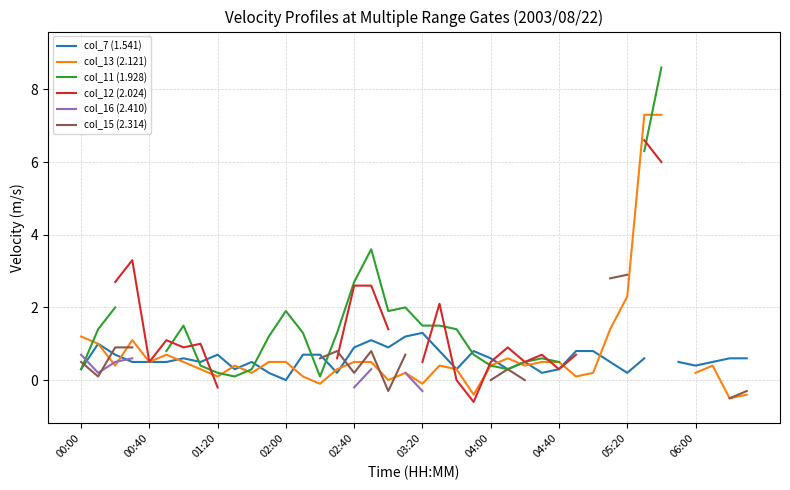

What are all the series names shown in the legend?

col_7 (1.541), col_13 (2.121), col_11 (1.928), col_12 (2.024), col_16 (2.410), col_15 (2.314)